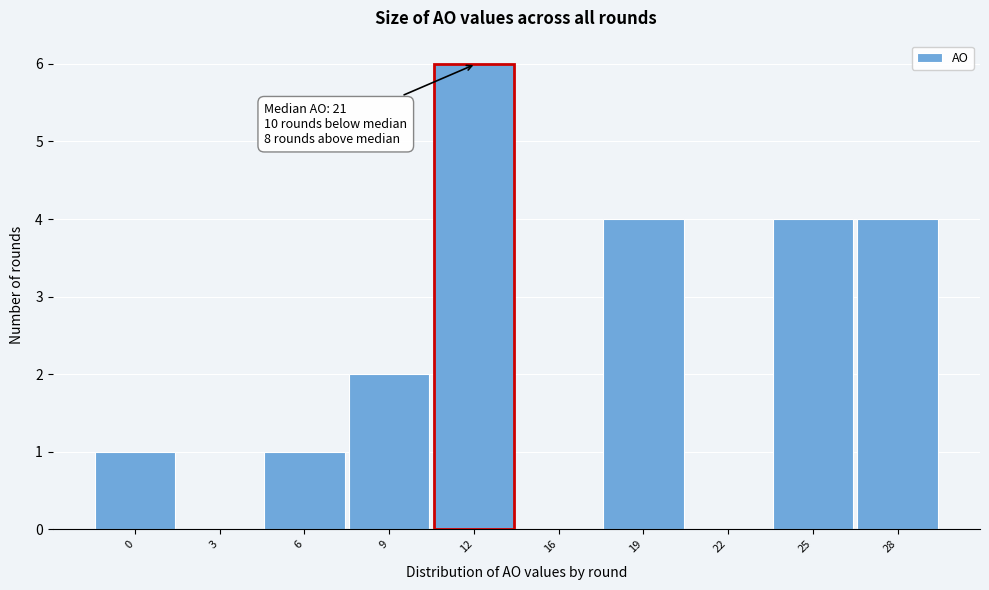

Reading right to left, transcribe all the data shown in this chart.

28=4	25=4	22=0	19=4	16=0	9=2	6=1	3=0	0=1